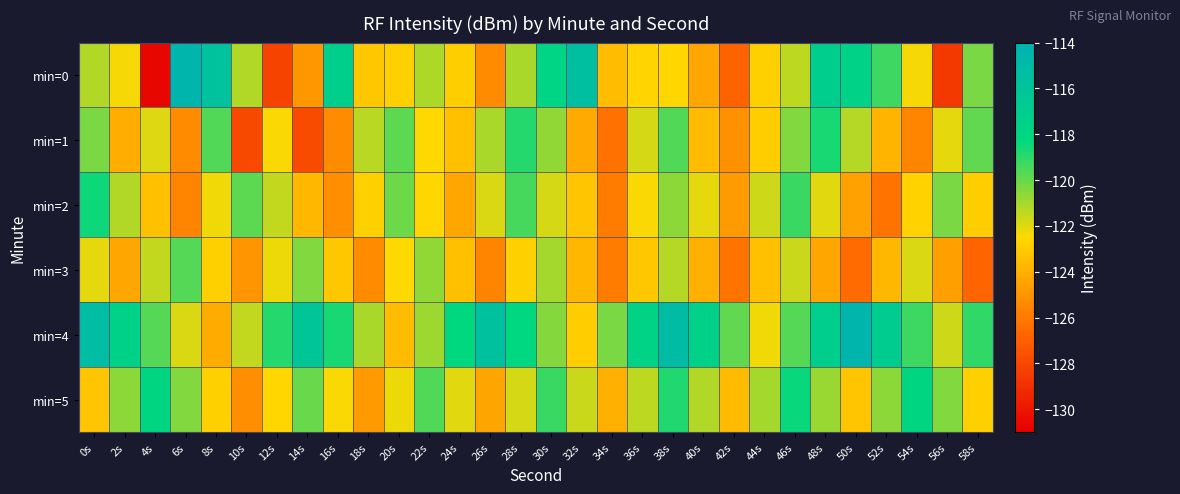

Reading left to right, extract all data points from this chart.

min=0: 0s=-121.2	2s=-122.3	4s=-130.7	6s=-114.5	8s=-115.7	10s=-121.2	12s=-128.1	14s=-124.9	16s=-117.2	18s=-123.1	20s=-122.8	22s=-121.1	24s=-122.9	26s=-125.3	28s=-121.1	30s=-117.8	32s=-115.5	34s=-123.5	36s=-122.7	38s=-122.6	40s=-124.3	42s=-126.8	44s=-122.8	46s=-121.4	48s=-117.1	50s=-117.6	52s=-119.3	54s=-122.3	56s=-128.6	58s=-120.3
min=1: 0s=-120.3	2s=-124.1	4s=-121.9	6s=-125.3	8s=-119.6	10s=-127.9	12s=-122.4	14s=-127.8	16s=-125.3	18s=-121.3	20s=-119.8	22s=-122.5	24s=-123.4	26s=-121.1	28s=-118.9	30s=-120.7	32s=-124.2	34s=-126.3	36s=-121.8	38s=-119.6	40s=-123.5	42s=-125.1	44s=-122.9	46s=-120.4	48s=-118.7	50s=-121.3	52s=-123.8	54s=-125.6	56s=-122.1	58s=-119.9
min=2: 0s=-118.5	2s=-121.2	4s=-123.4	6s=-125.6	8s=-122.3	10s=-119.8	12s=-121.5	14s=-123.7	16s=-125.2	18s=-122.8	20s=-120.1	22s=-122.6	24s=-124.3	26s=-121.9	28s=-119.4	30s=-121.8	32s=-123.2	34s=-125.9	36s=-122.4	38s=-120.6	40s=-122.1	42s=-124.8	44s=-121.7	46s=-119.2	48s=-122.0	50s=-124.5	52s=-126.2	54s=-122.7	56s=-120.3	58s=-122.9
min=3: 0s=-122.1	2s=-124.3	4s=-121.5	6s=-119.7	8s=-122.8	10s=-125.0	12s=-122.2	14s=-120.4	16s=-123.1	18s=-125.3	20s=-122.5	22s=-120.7	24s=-123.4	26s=-125.6	28s=-122.8	30s=-121.0	32s=-123.7	34s=-125.9	36s=-123.1	38s=-121.3	40s=-124.0	42s=-126.2	44s=-123.4	46s=-121.6	48s=-124.3	50s=-126.5	52s=-123.7	54s=-121.9	56s=-124.6	58s=-126.8
min=4: 0s=-115.3	2s=-117.5	4s=-119.7	6s=-121.9	8s=-124.1	10s=-121.5	12s=-118.9	14s=-116.3	16s=-118.7	18s=-121.1	20s=-123.5	22s=-120.9	24s=-118.3	26s=-115.7	28s=-118.1	30s=-120.5	32s=-122.9	34s=-120.3	36s=-117.7	38s=-115.1	40s=-117.5	42s=-119.9	44s=-122.3	46s=-119.7	48s=-117.1	50s=-114.5	52s=-116.9	54s=-119.3	56s=-121.7	58s=-119.1
min=5: 0s=-123.2	2s=-120.6	4s=-118.0	6s=-120.4	8s=-122.8	10s=-125.2	12s=-122.6	14s=-120.0	16s=-122.4	18s=-124.8	20s=-122.2	22s=-119.6	24s=-122.0	26s=-124.4	28s=-121.8	30s=-119.2	32s=-121.6	34s=-124.0	36s=-121.4	38s=-118.8	40s=-121.2	42s=-123.6	44s=-121.0	46s=-118.4	48s=-120.8	50s=-123.2	52s=-120.6	54s=-118.0	56s=-120.4	58s=-122.8